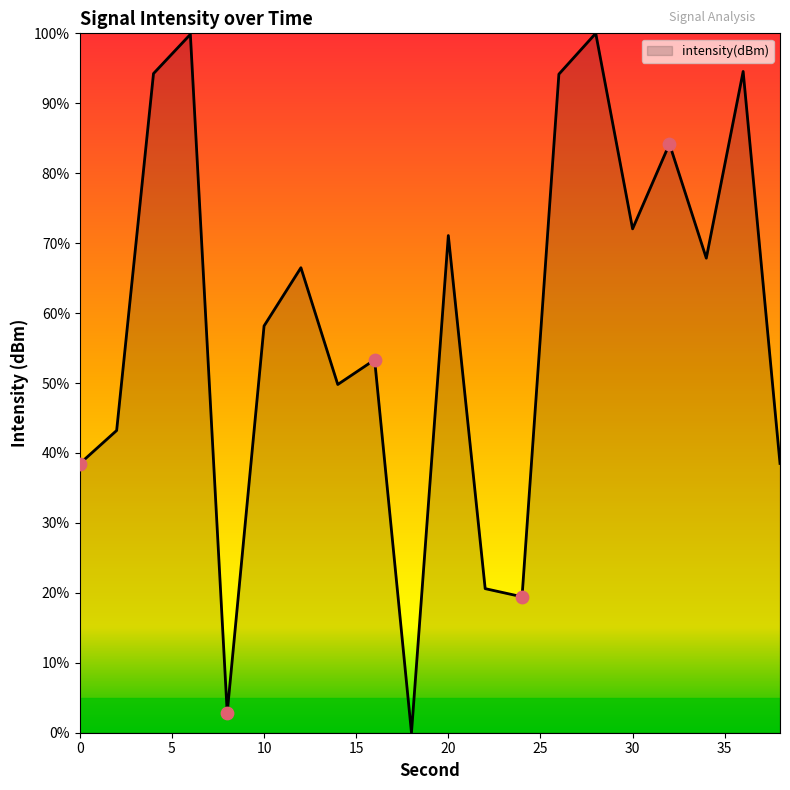

What is the maximum value shown in the chart?

100.0